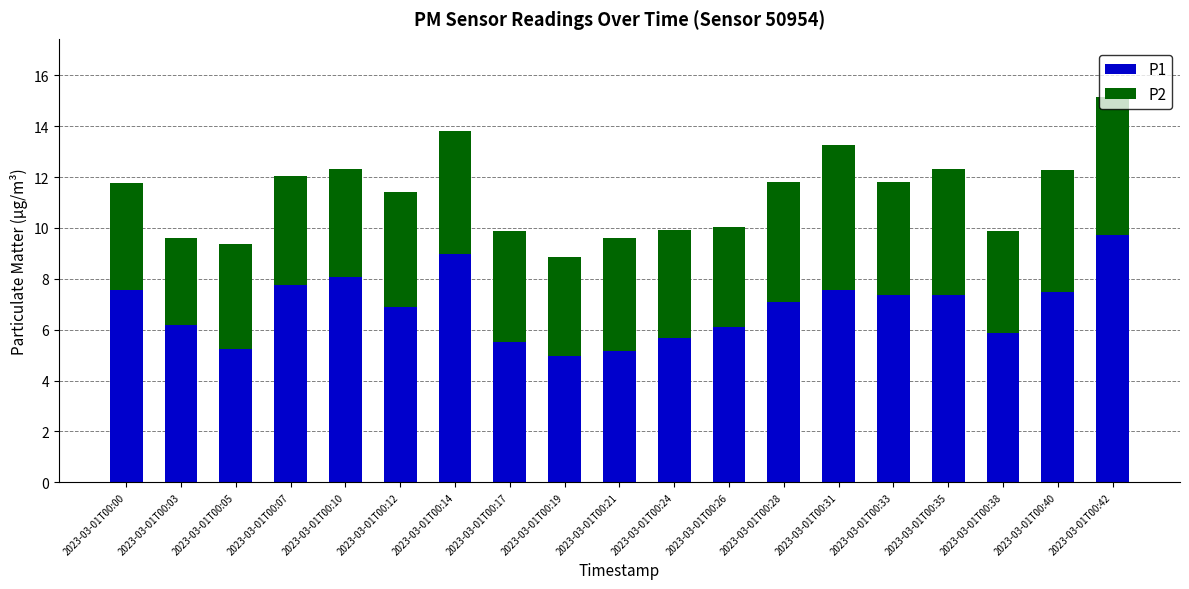

What is the approximate value of P1 at 2023-03-01T00:19?

5.0